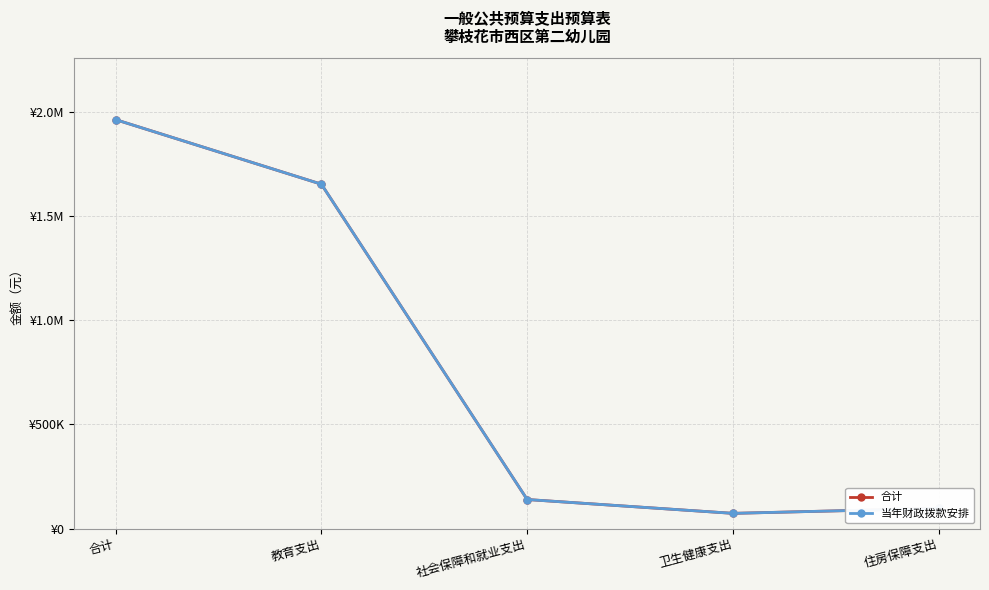

Reading right to left, list all the values displayed in this chart.

合计: 住房保障支出=97259.0	卫生健康支出=73207.8	社会保障和就业支出=139678.5	教育支出=1654066.3	合计=1964211.5
当年财政拨款安排: 住房保障支出=97259.0	卫生健康支出=73207.8	社会保障和就业支出=139678.5	教育支出=1654066.3	合计=1964211.5